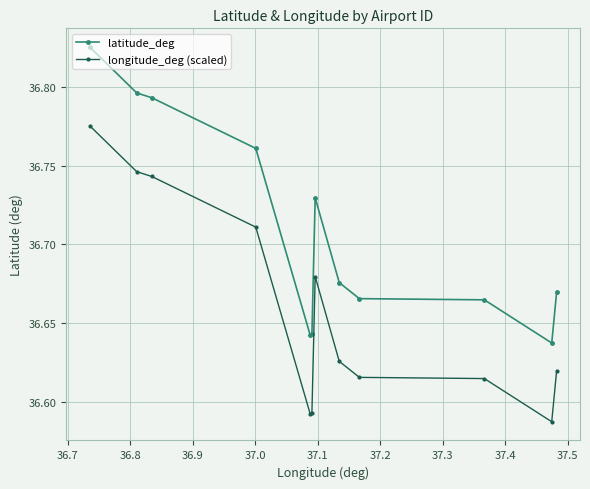

True or false: latitude_deg and longitude_deg (scaled) intersect in this chart.

False